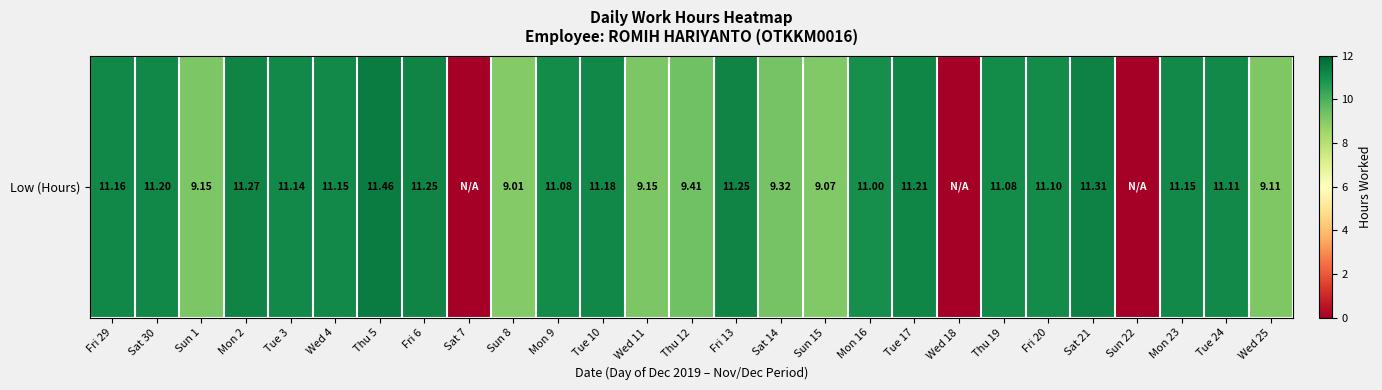

At which label does the data first exceed 11?

Fri 29